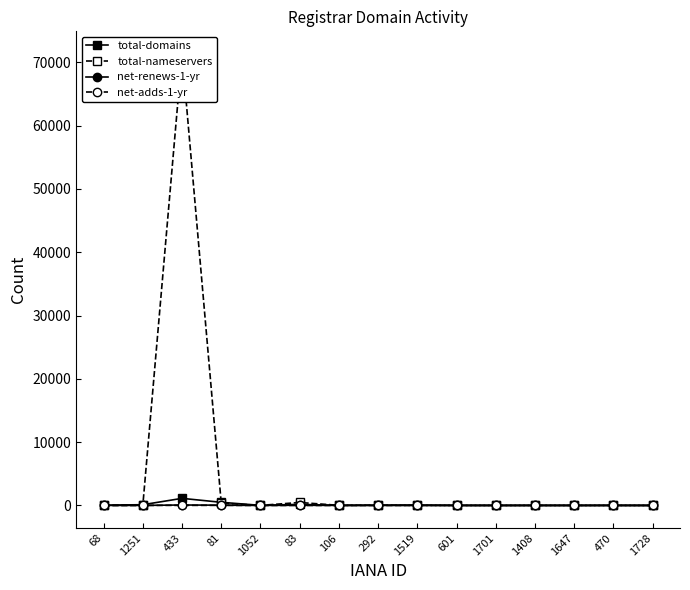

Where is the first local minimum for net-renews-1-yr?

1052